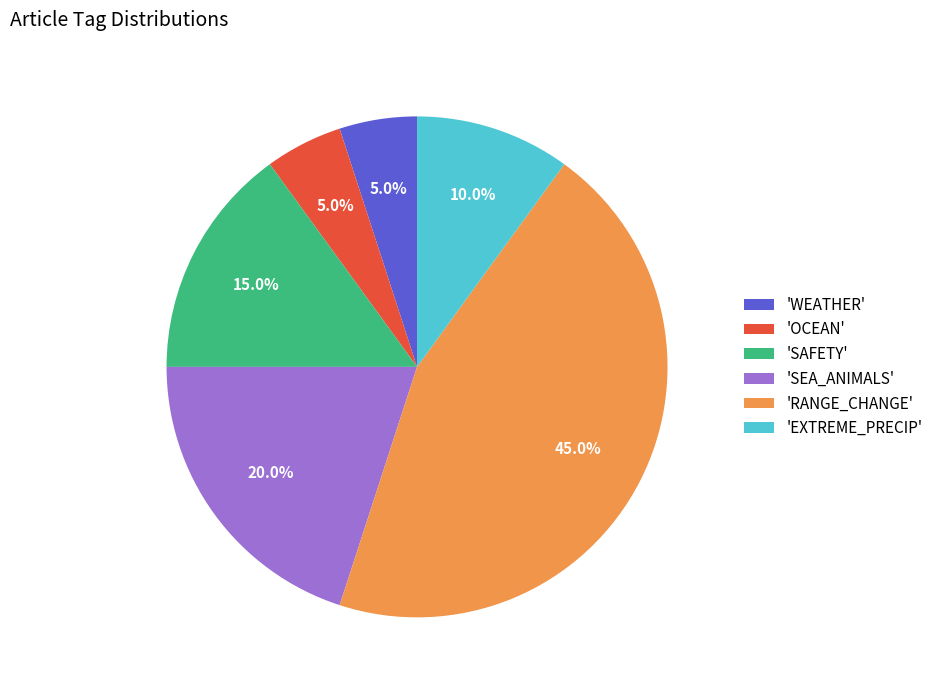

What percentage is NOT represented by 'WEATHER'?

95.0%